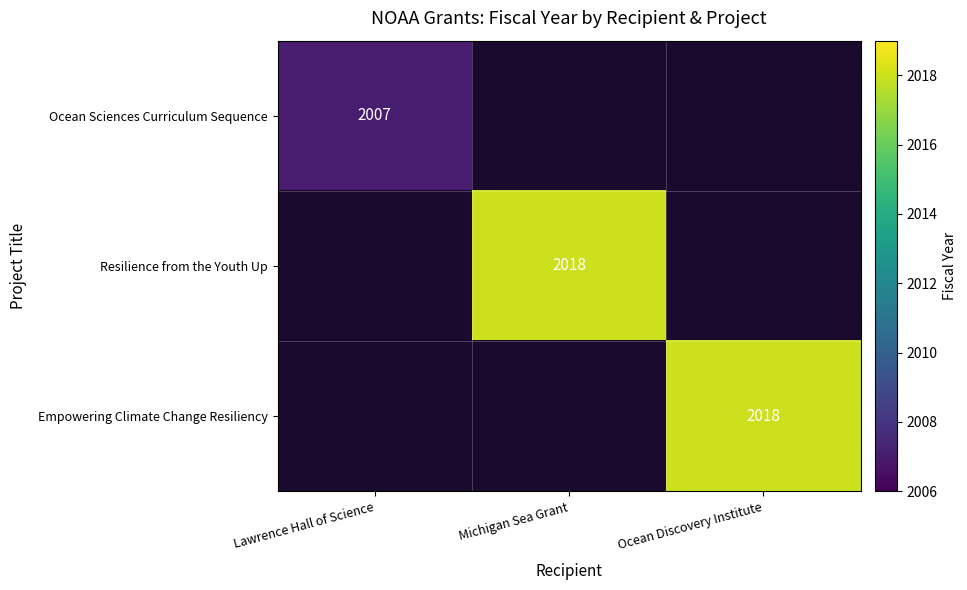

Is it true that Resilience from the Youth Up equals 2018 at Michigan Sea Grant?

True